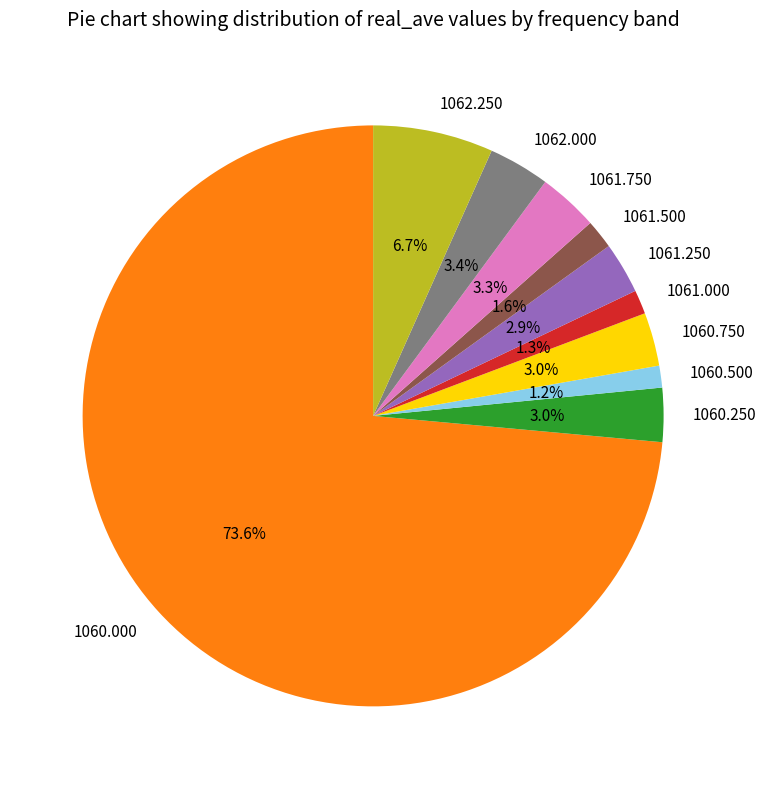

Does 1060.000 account for over 50% of the chart?

Yes